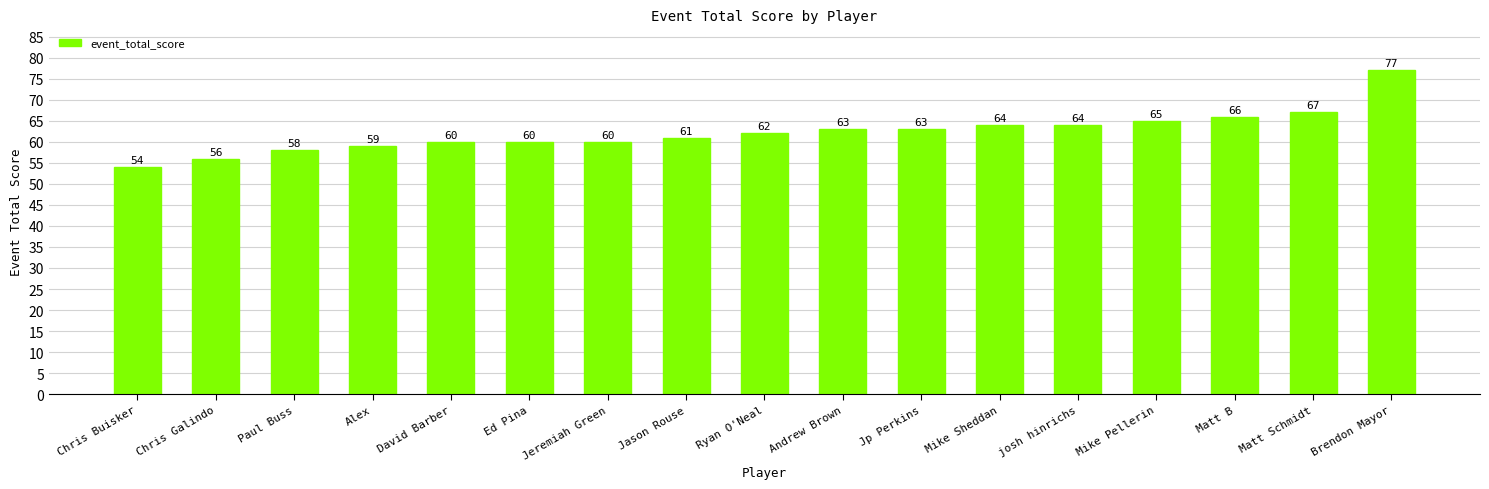

True or false: the data shows 64 at Mike Sheddan.

True